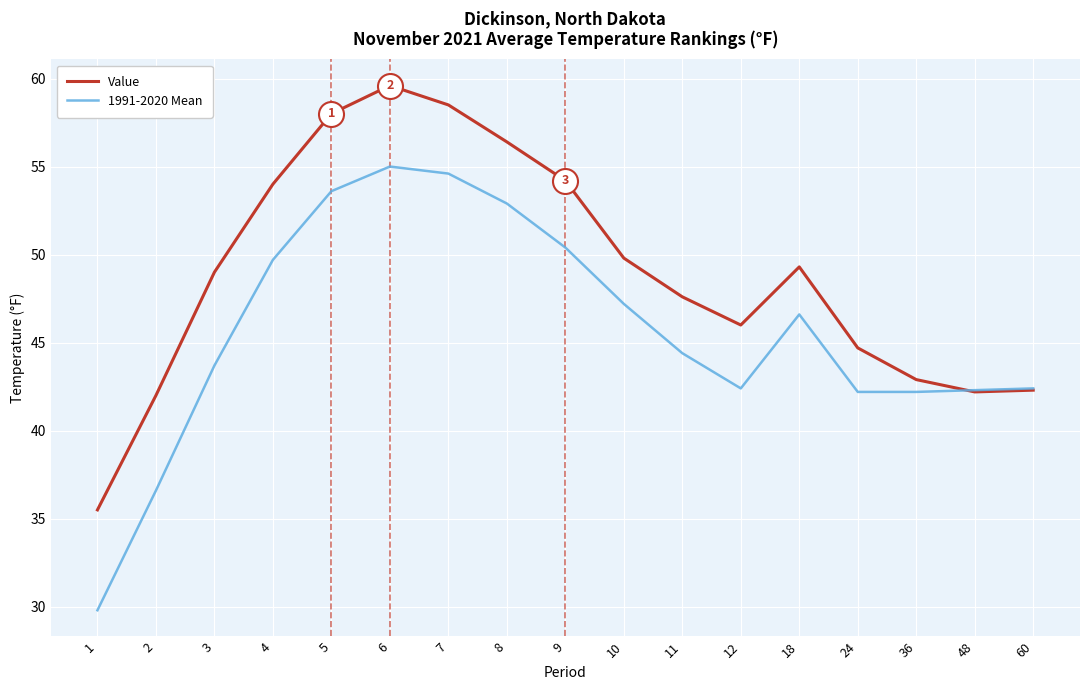

Is the value of 1991-2020 Mean at 7 greater than the value of Value at 7?

No